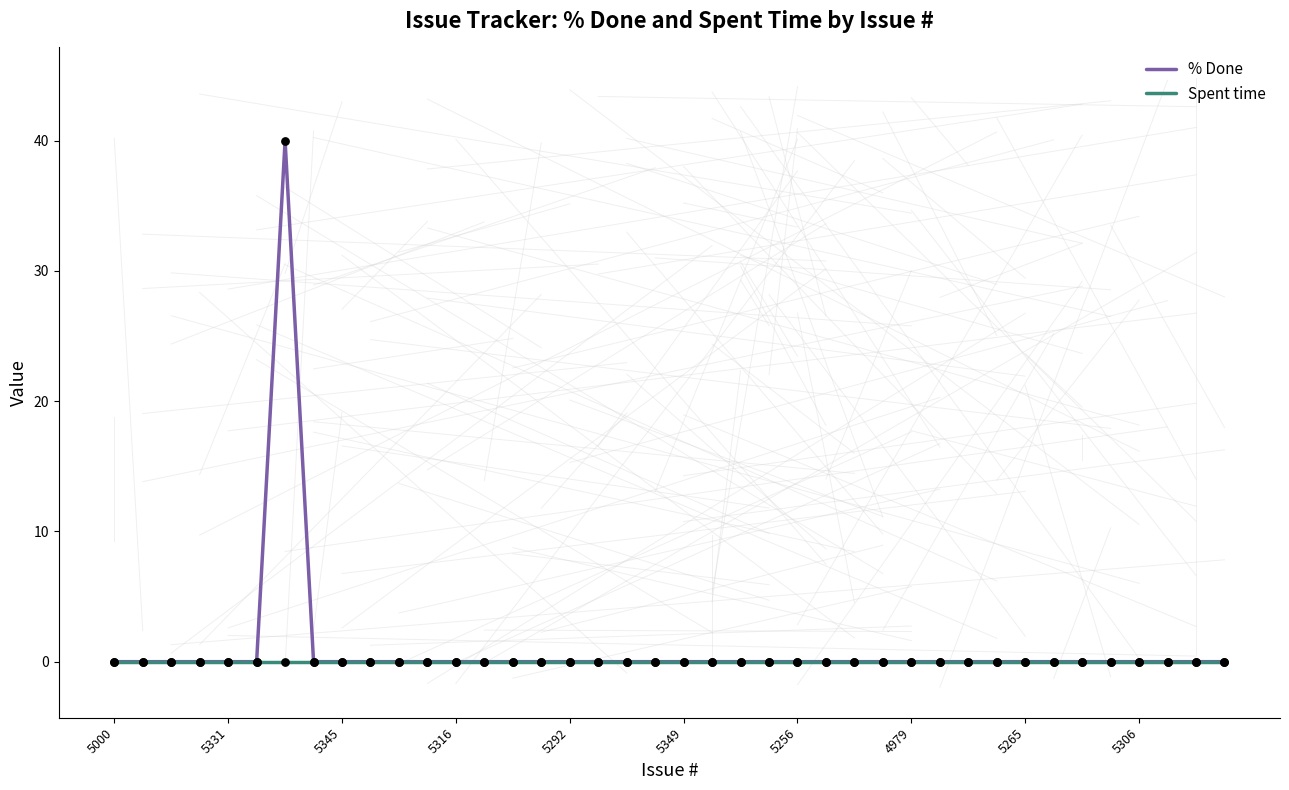

What are all the series names shown in the legend?

% Done, Spent time